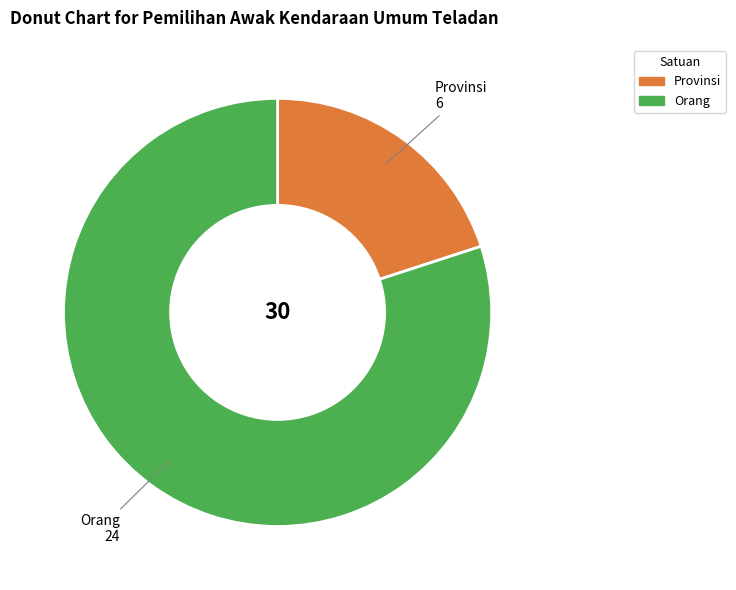

How many slices are in this pie chart?

2